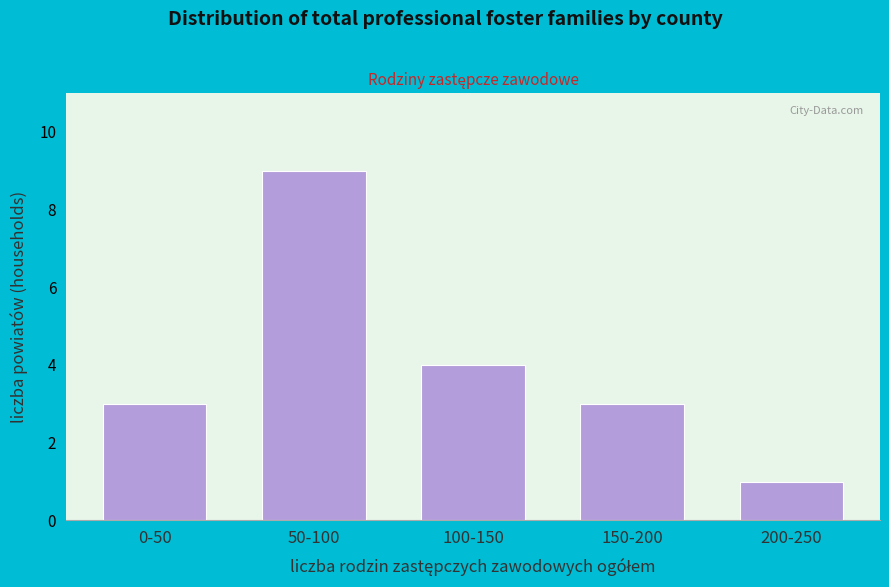

Reading left to right, extract all data points from this chart.

0-50=3	50-100=9	100-150=4	150-200=3	200-250=1